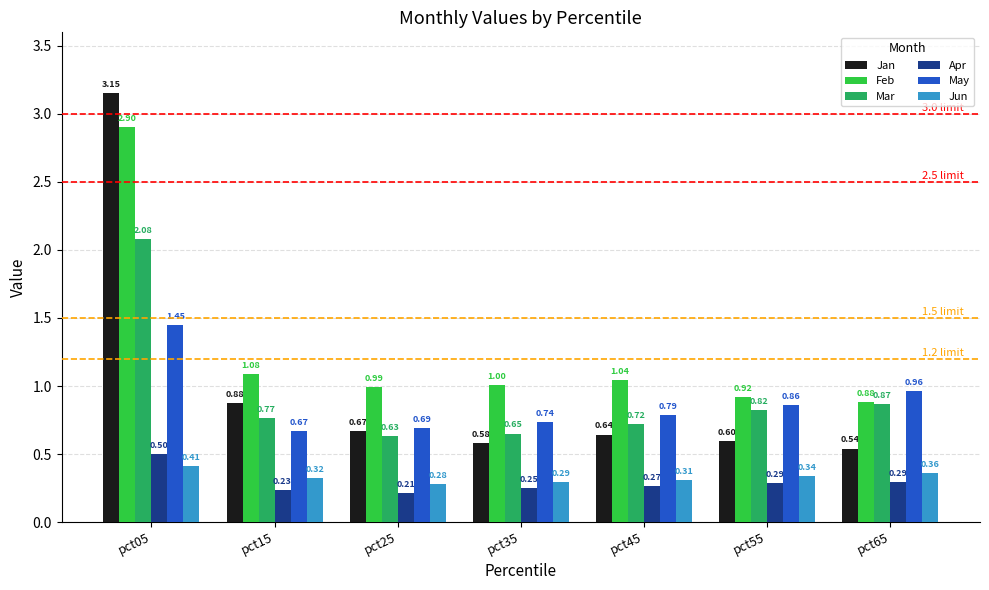

What is the average value of the Feb series?

1.3